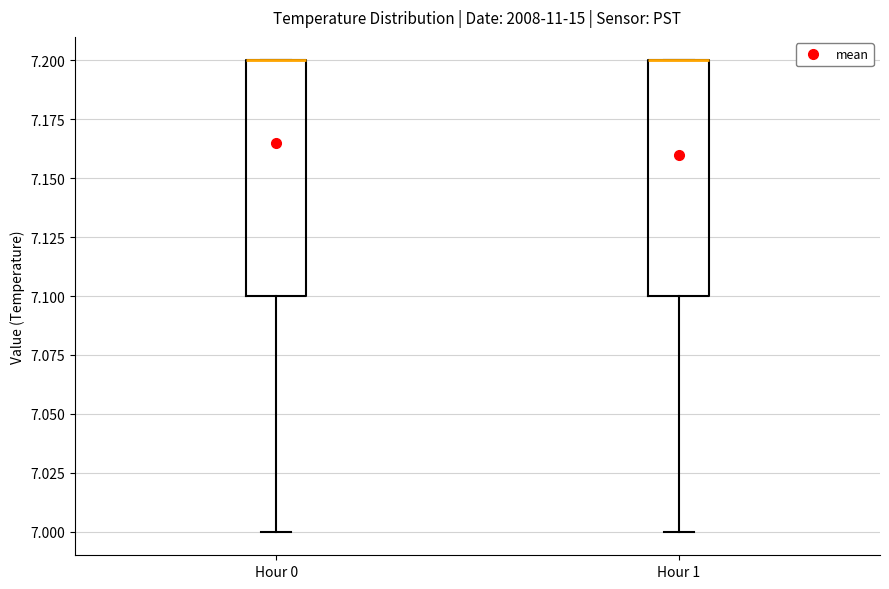

Reading left to right, read every box against the y-axis: the position of its median line, the range the box covers, and the ends of its whiskers. The values are not printed on the chart, so give them approximately, as read against the axis.

Hour 0: median 7.2 (drawn on the box's upper edge), box 7.1 to 7.2, whiskers 7.0 to 7.2
Hour 1: median 7.2 (drawn on the box's upper edge), box 7.1 to 7.2, whiskers 7.0 to 7.2